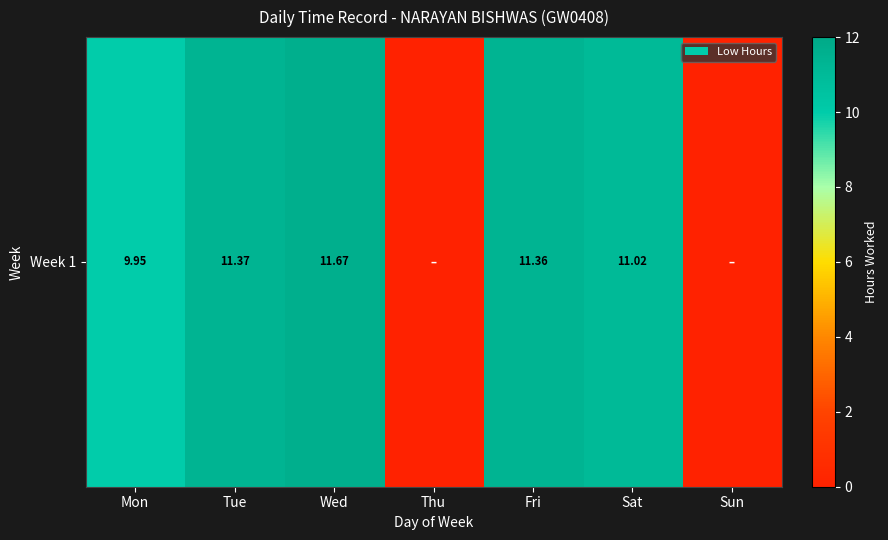

Where is the data nearest to the value 5?

Mon